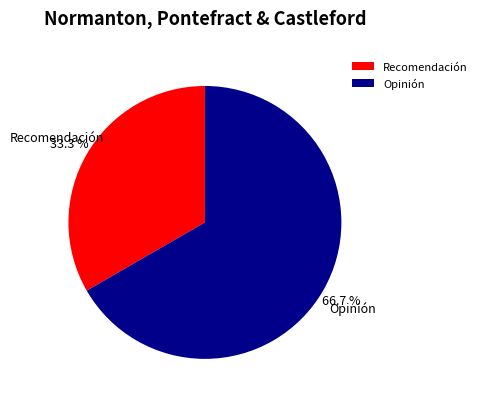

To the nearest percent, what is the combined percentage of Opinión and Recomendación?

100%